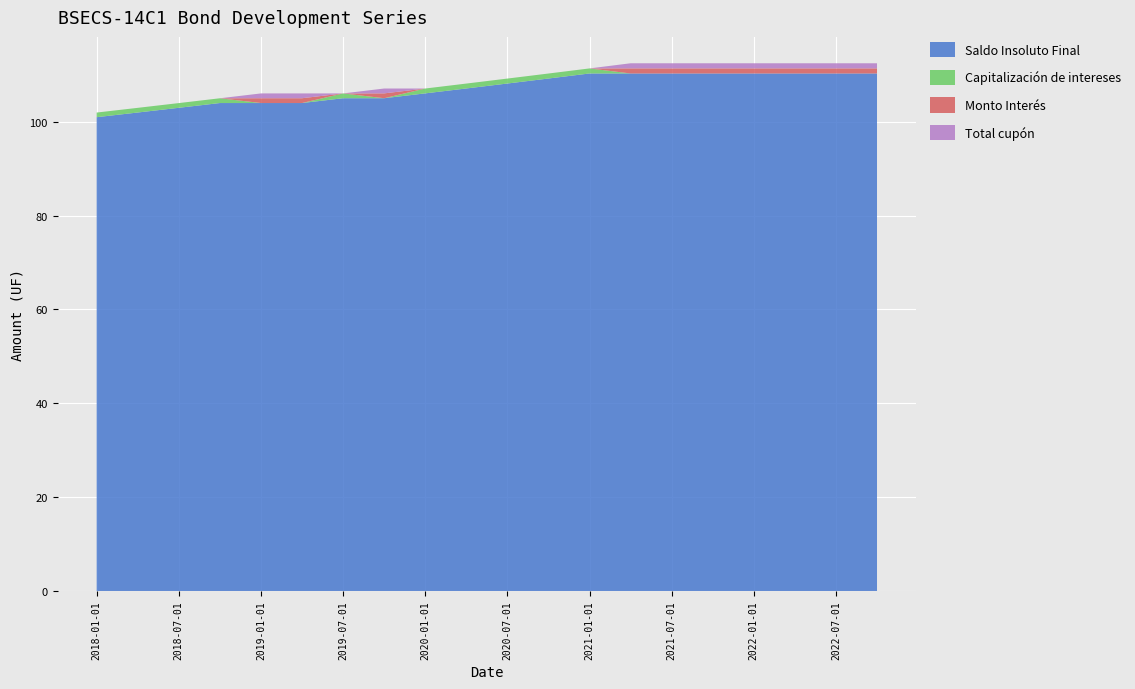

Reading left to right, transcribe all the data shown in this chart.

Saldo Insoluto Final: 101.0	102.0	103.0	104.0	104.0	104.0	105.0	105.0	106.1	107.1	108.2	109.2	110.3	110.3	110.3	110.3	110.3	110.3	110.3	110.3
Capitalización de intereses: 1.0	1.0	1.0	1.0	0.0	0.0	1.0	0.0	1.0	1.0	1.1	1.1	1.1	0.0	0.0	0.0	0.0	0.0	0.0	0.0
Monto Interés: 0.0	0.0	0.0	0.0	1.0	1.0	0.0	1.0	0.0	0.0	0.0	0.0	0.0	1.1	1.1	1.1	1.1	1.1	1.1	1.1
Total cupón: 0.0	0.0	0.0	0.0	1.0	1.0	0.0	1.0	0.0	0.0	0.0	0.0	0.0	1.1	1.1	1.1	1.1	1.1	1.1	1.1